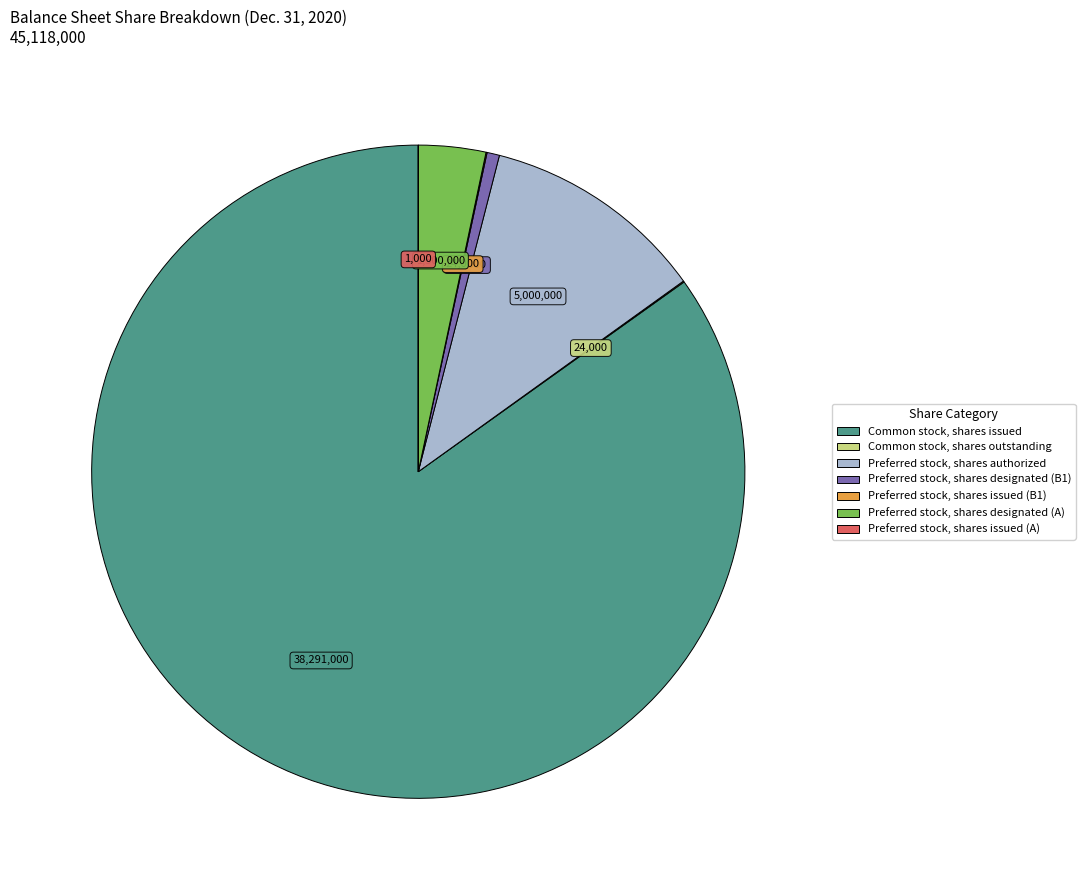

True or false: Preferred stock, shares authorized accounts for 11% of the total.

True